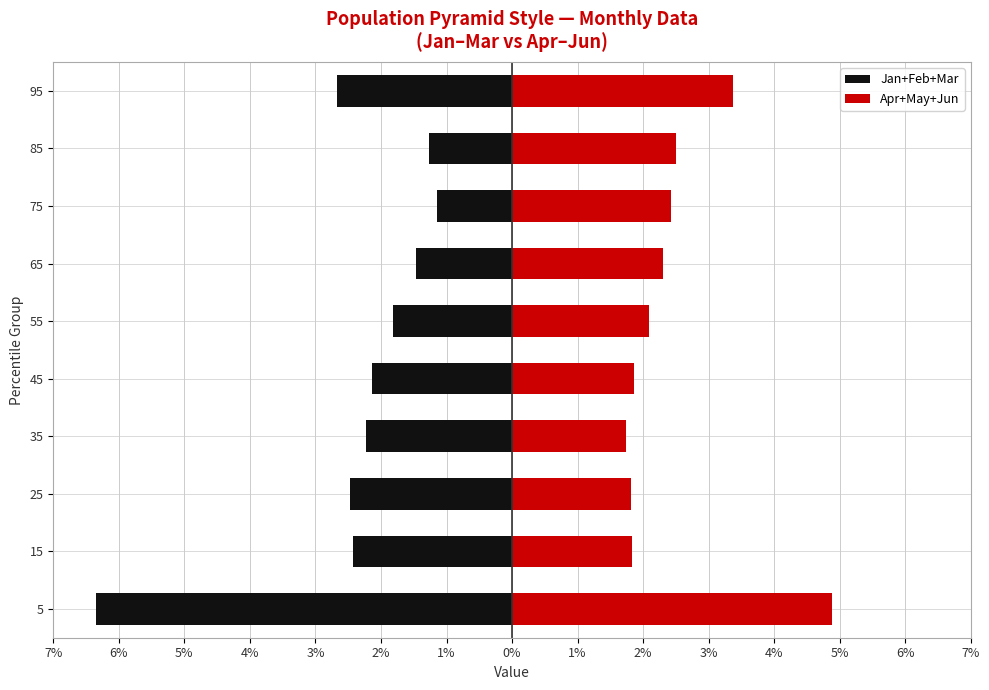

What is the approximate value of Apr+May+Jun at 55?

2.1